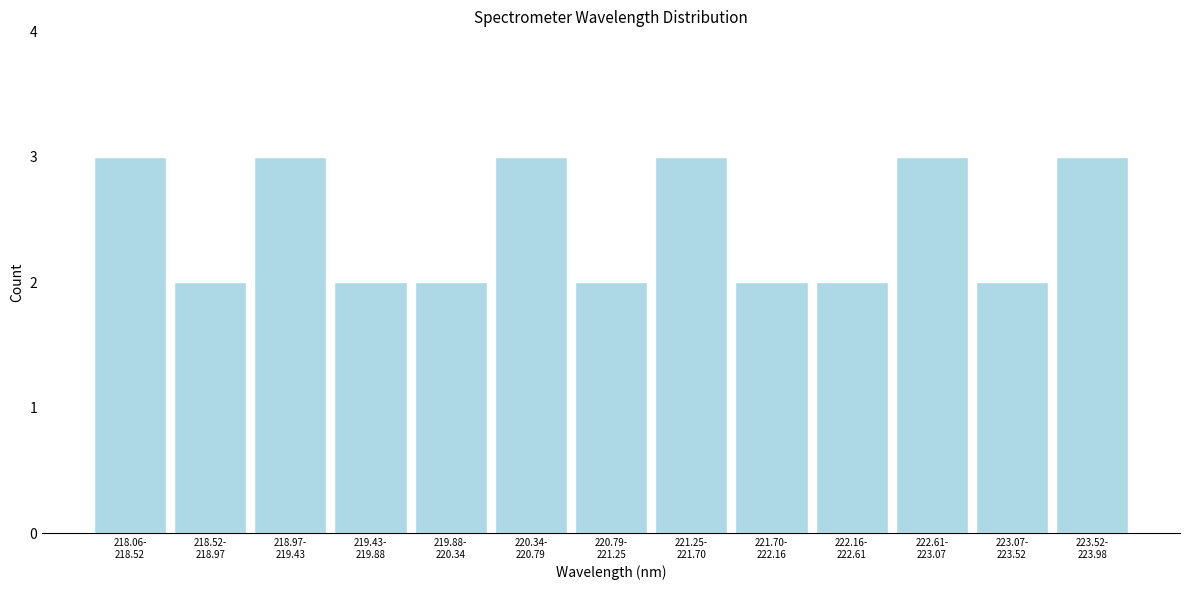

Reading right to left, transcribe all the data shown in this chart.

3	2	3	2	2	3	2	3	2	2	3	2	3